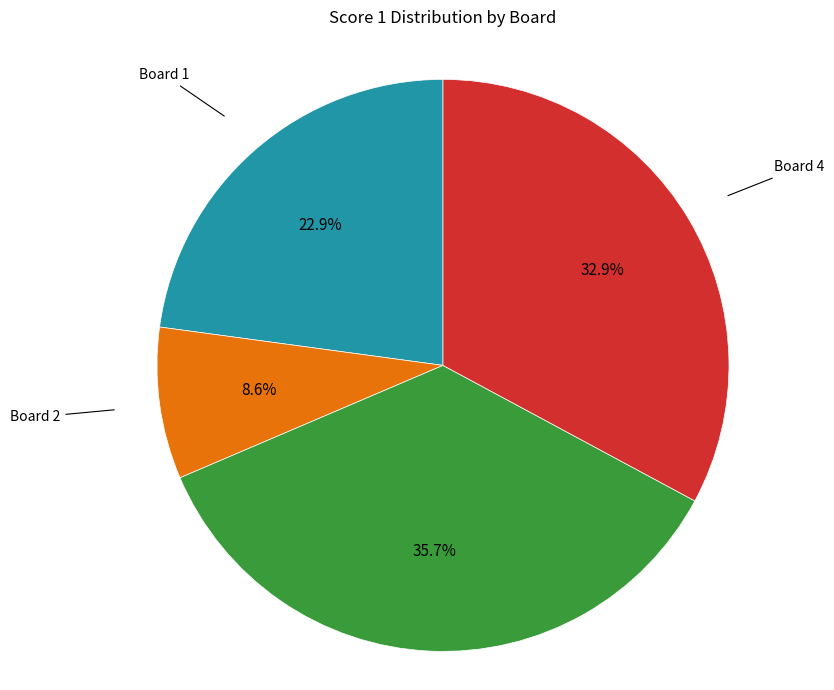

Is there a majority slice in this chart?

No